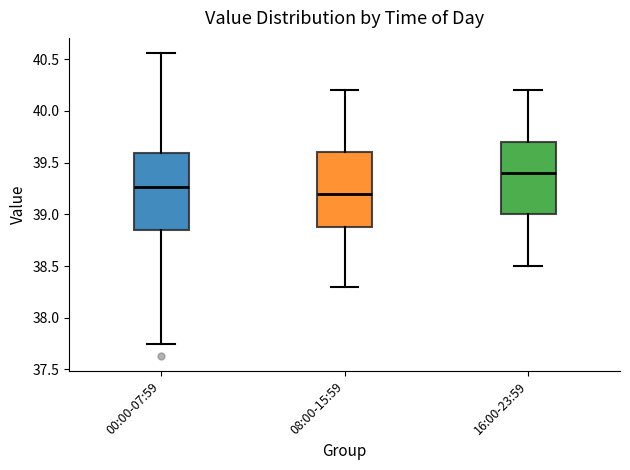

Reading left to right, read every box against the y-axis: the position of its median line, the range the box covers, and the ends of its whiskers. The values are not printed on the chart, so give them approximately, as read against the axis.

00:00-07:59: median 39.25, box 38.85 to 39.60, whiskers 37.75 to 40.55
08:00-15:59: median 39.20, box 38.90 to 39.60, whiskers 38.30 to 40.20
16:00-23:59: median 39.40, box 39.00 to 39.70, whiskers 38.50 to 40.20